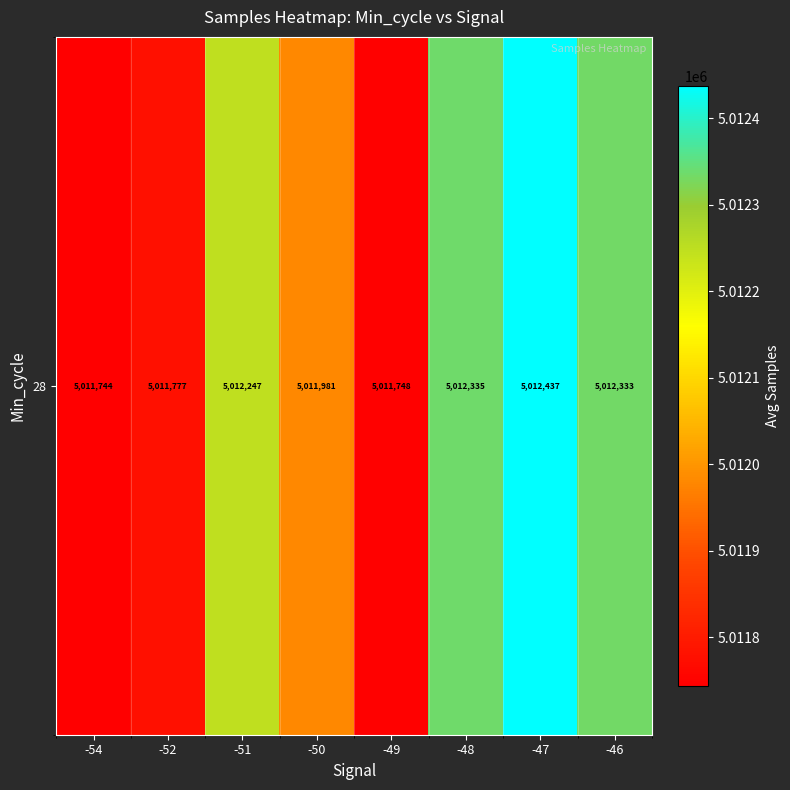

At which label is the value closest to 5012090?

-50